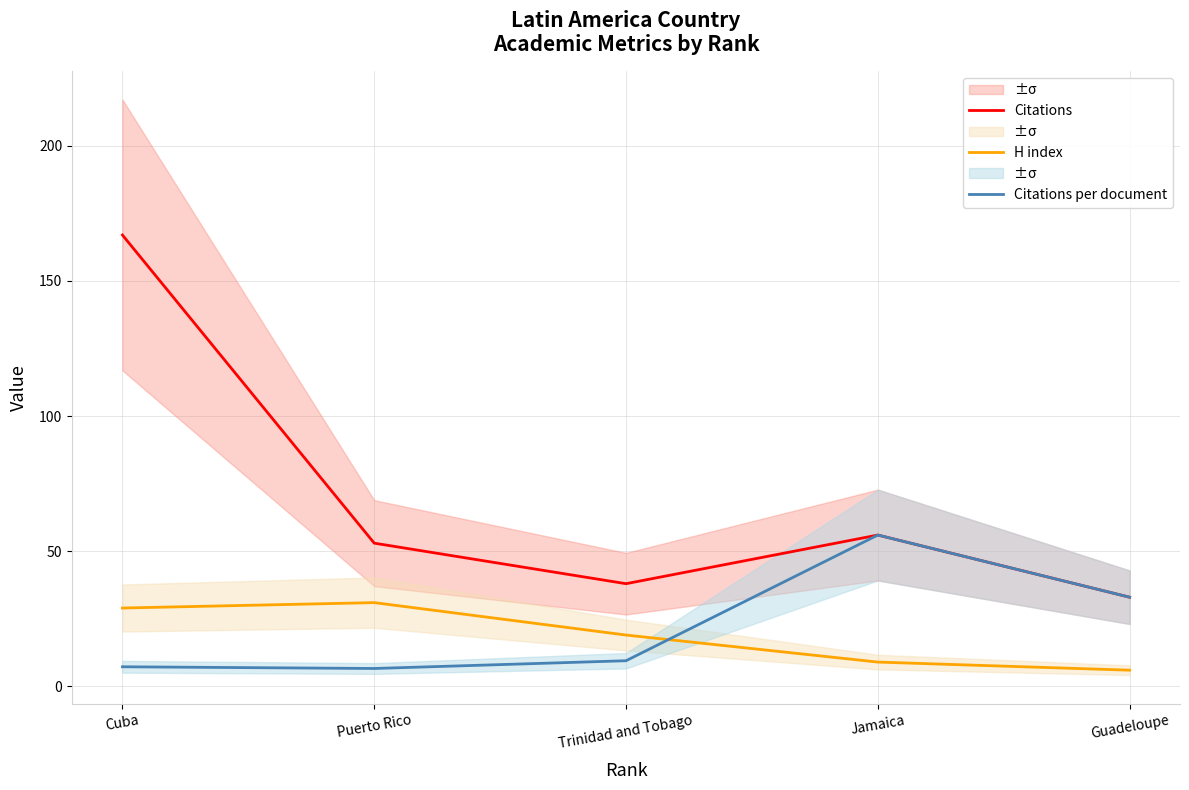

Which label corresponds to the smallest value in the chart?

Guadeloupe